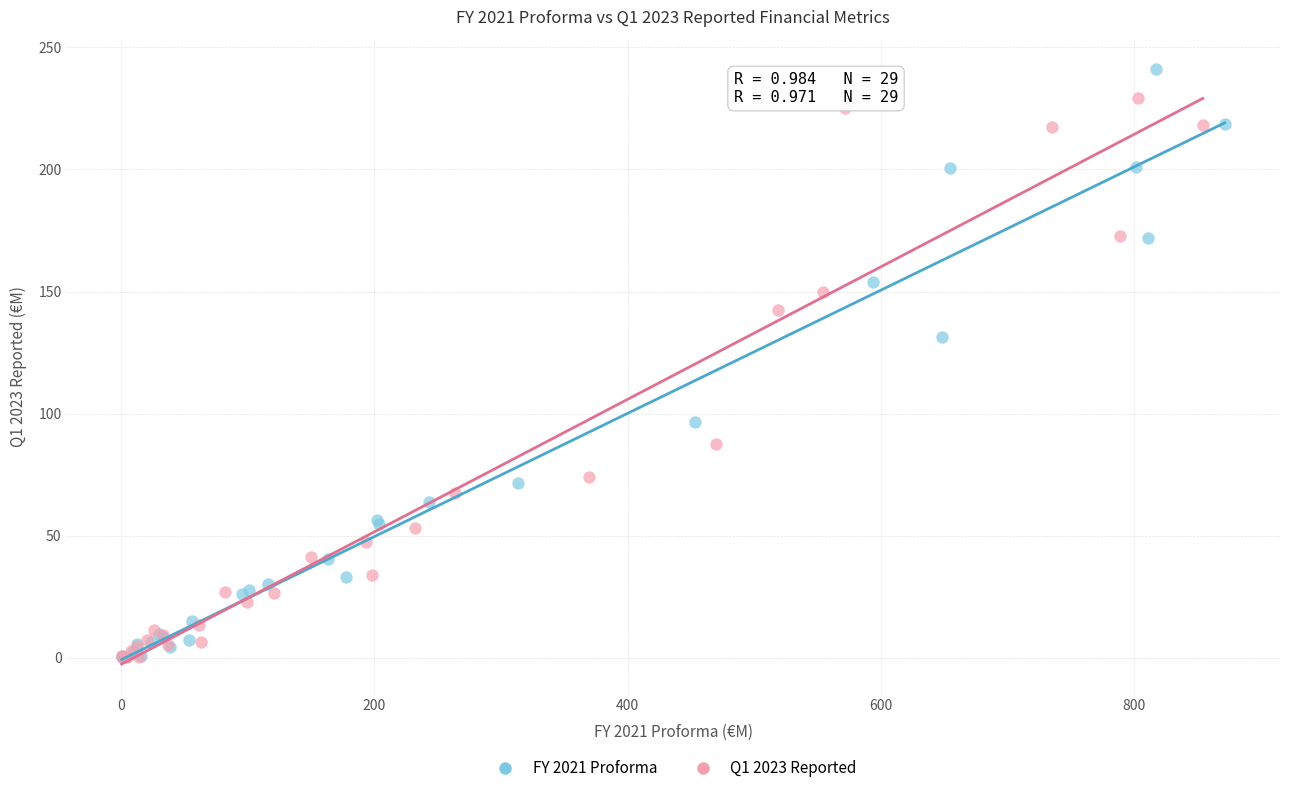

Which series has the widest spread of Y values?

FY 2021 Proforma